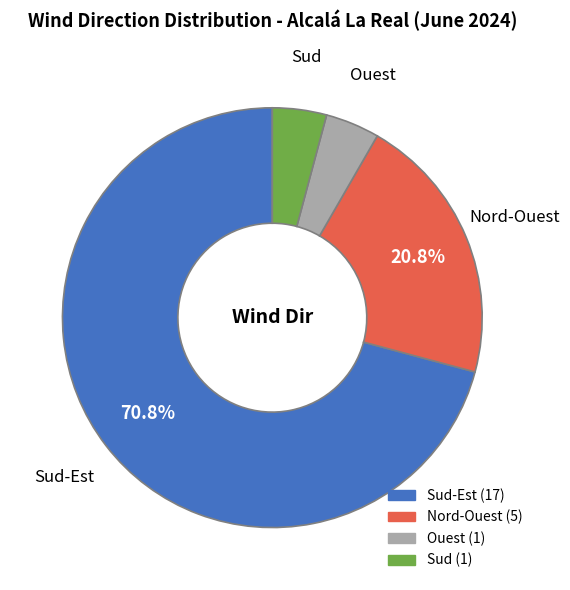

Does any single category account for the majority?

Yes